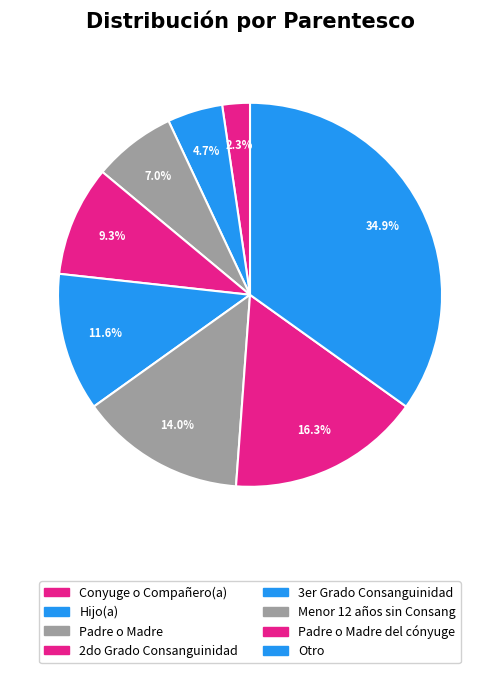

To the nearest percent, what is the difference between the largest and smallest slice percentages?

33%